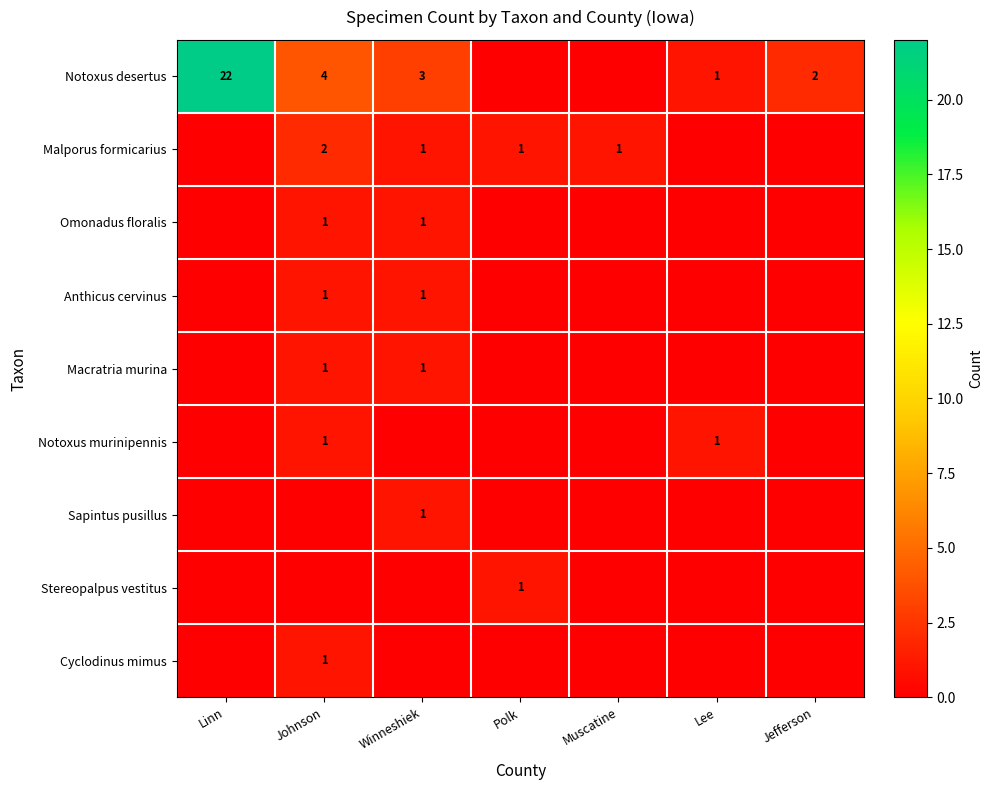

The value of Omonadus floralis at Johnson is 2. True or false?

False